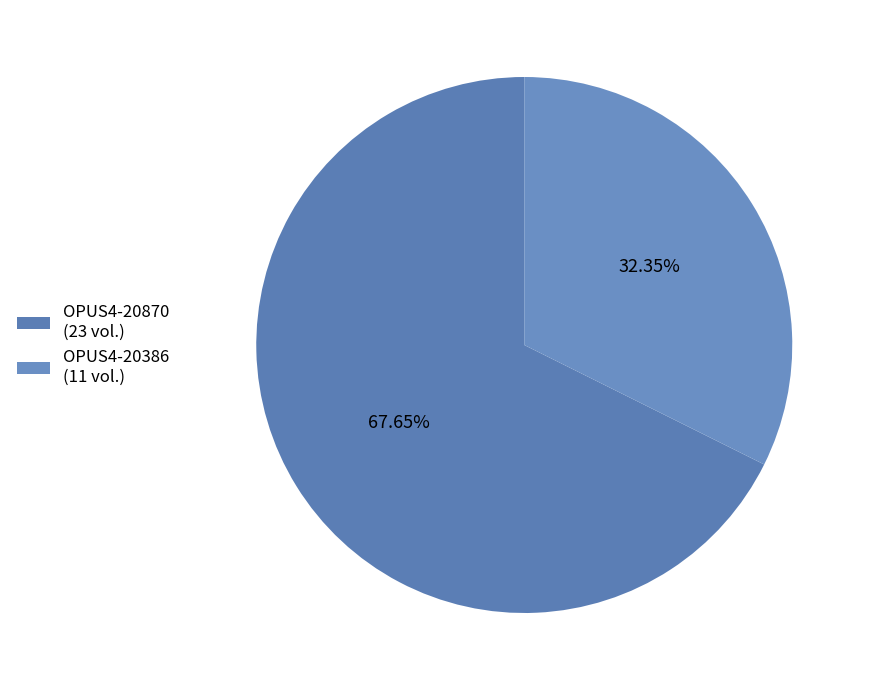

What is the smallest slice in the pie chart?

OPUS4-20386